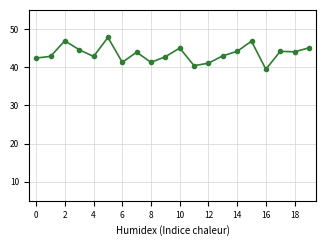

What is the difference between the maximum and minimum values?

8.3